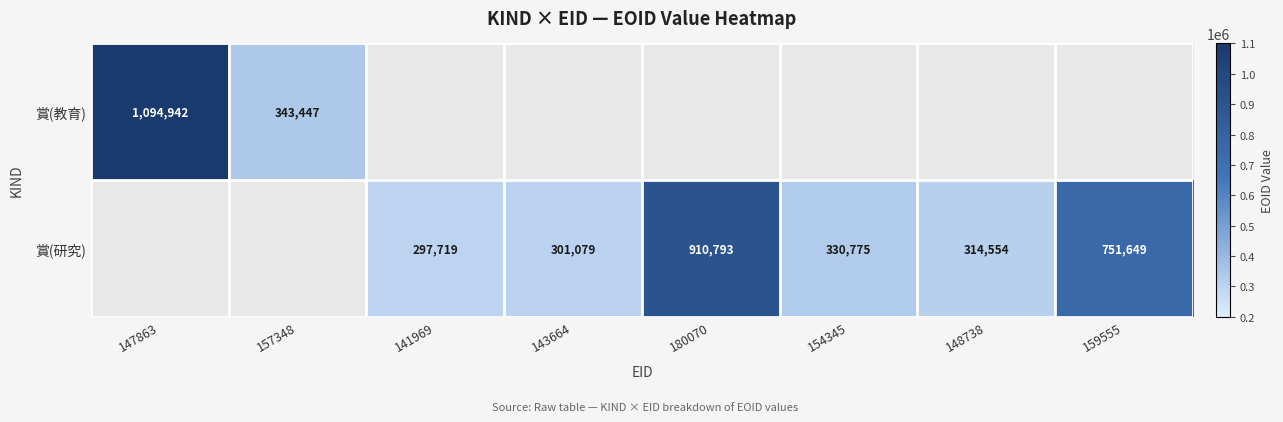

Is it true that 賞(研究) equals 751649 at 159555?

True